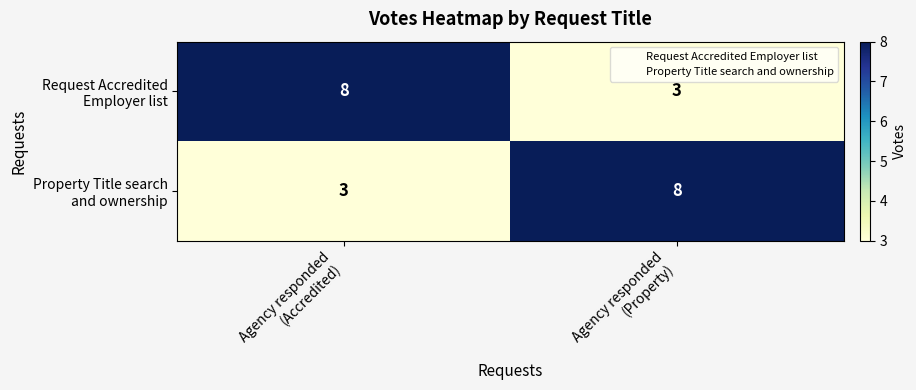

What is the greatest value displayed?

8